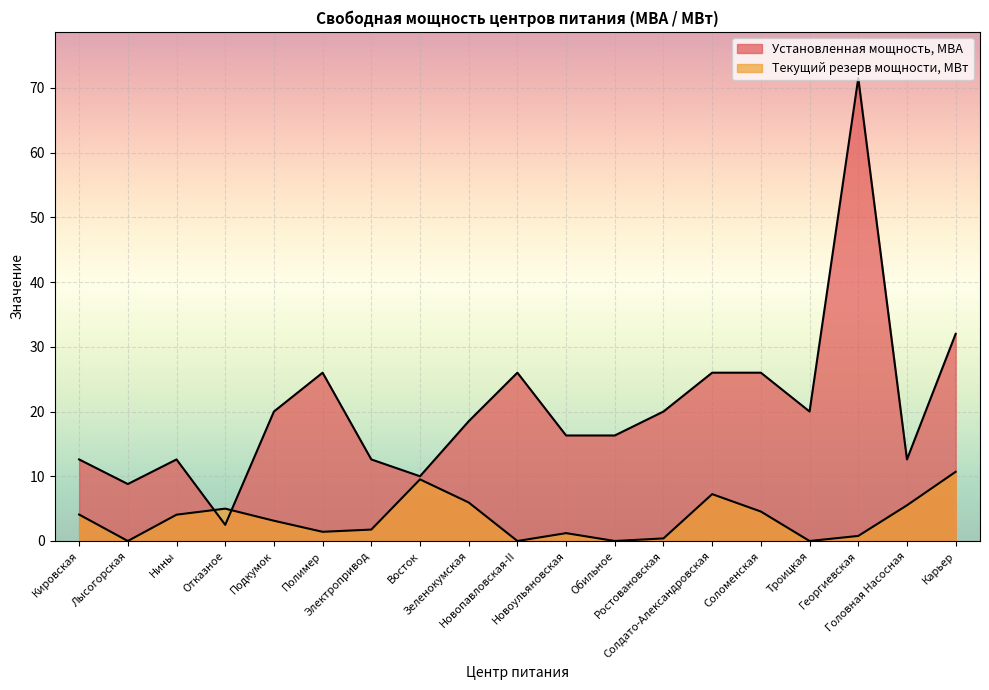

Which series has the largest total across all categories?

Установленная мощность, МВА